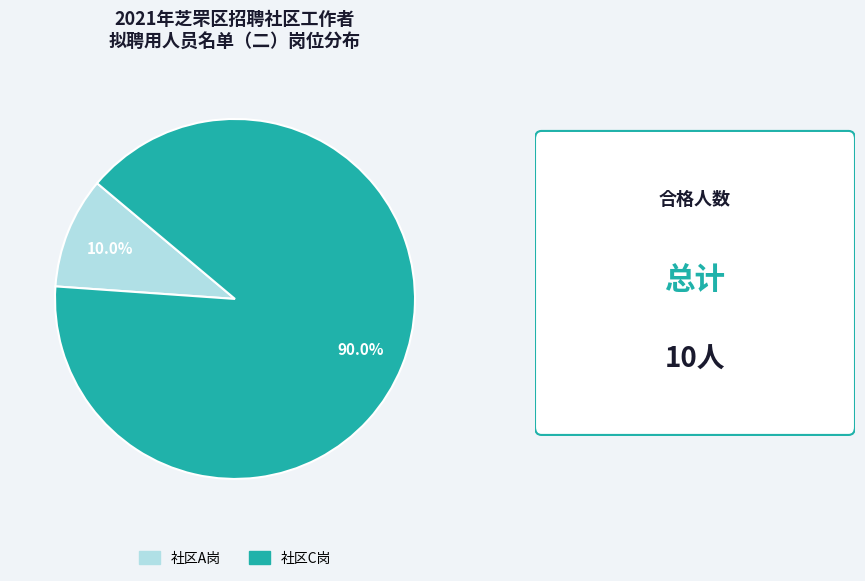

Combined, what portion of the pie is 社区C岗 and 社区A岗?

100.0%